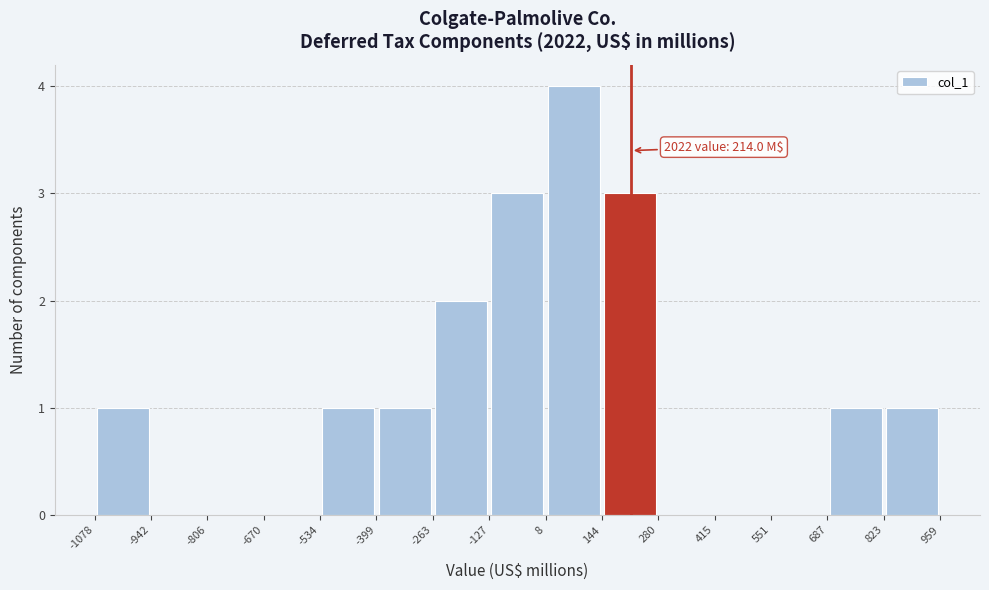

Over which range of the x-axis is the bar tallest?

8 to 144